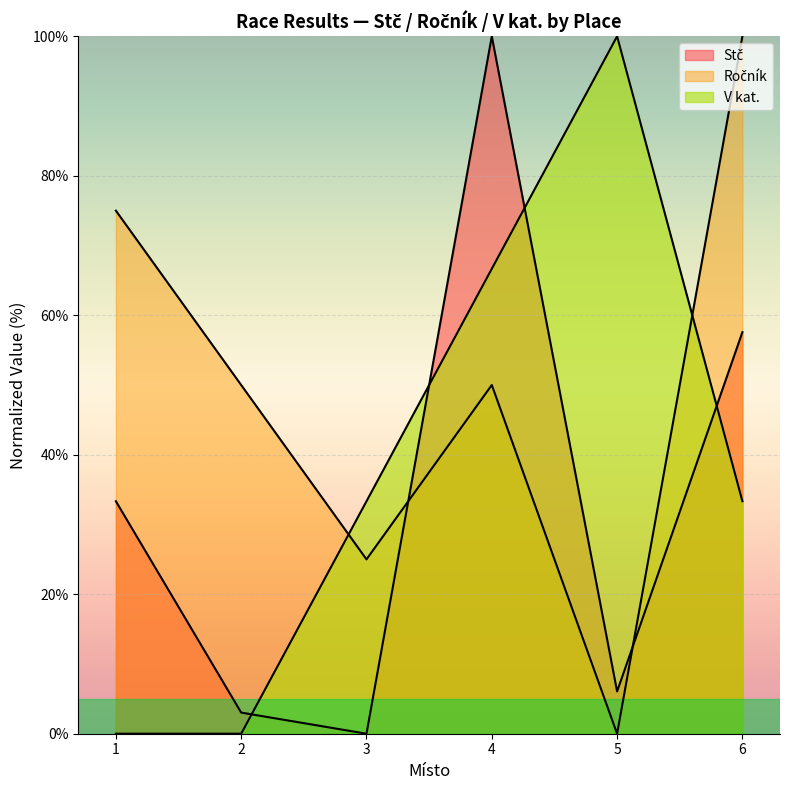

How many lines are shown in the chart?

3